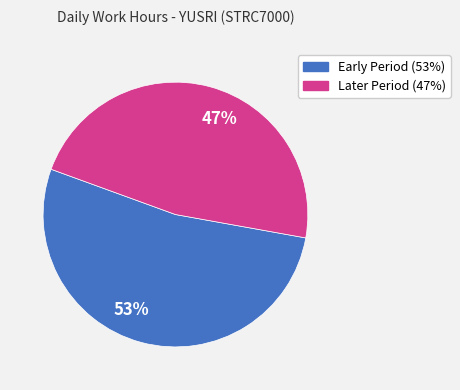

Do 47% and 53% together represent more than half of the pie?

Yes